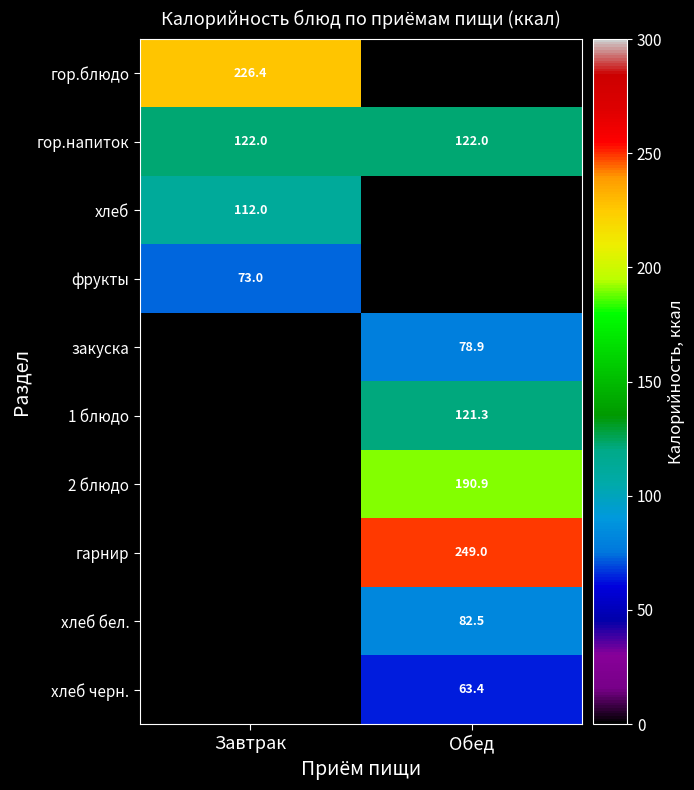

True or false: хлеб черн. has a value of 94.7 at Обед.

False